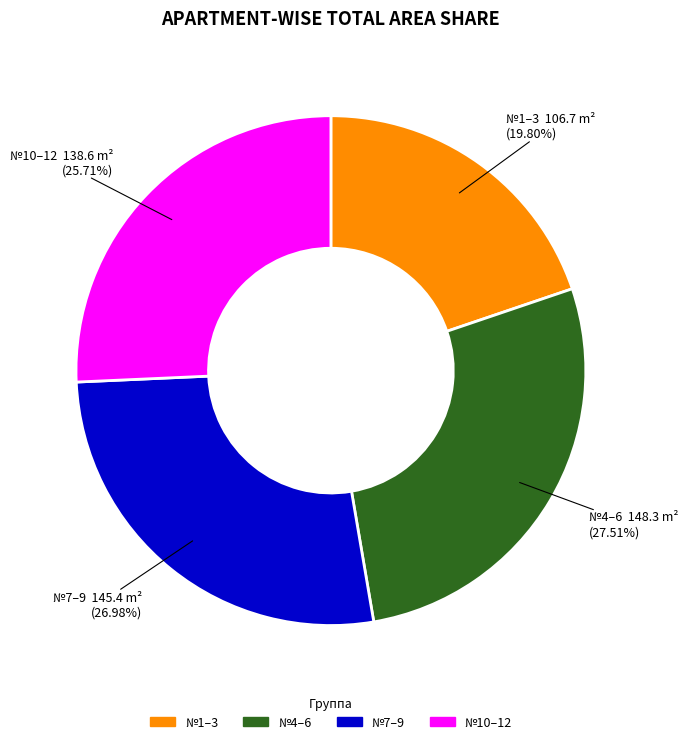

Does any single category account for the majority?

No